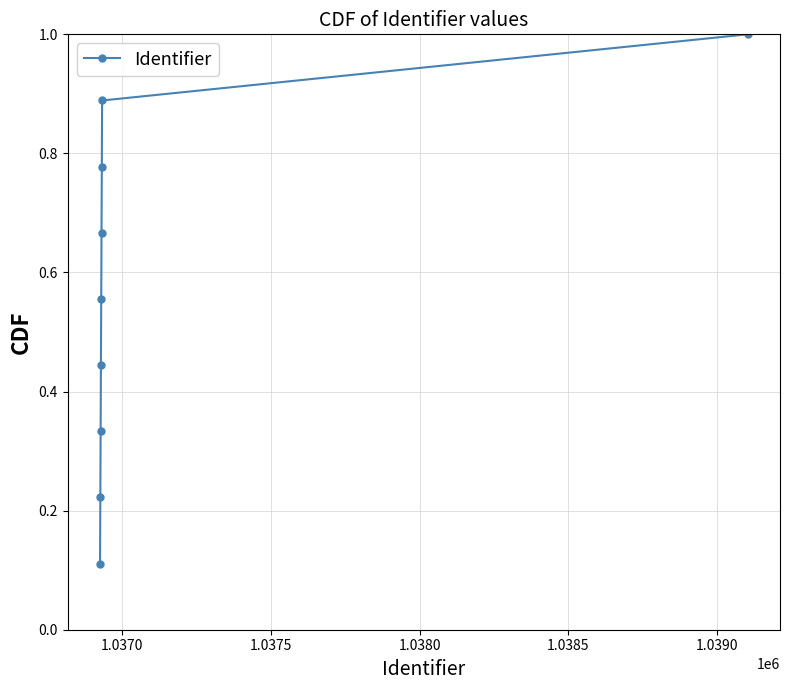

What is the sum of all values?

5.0